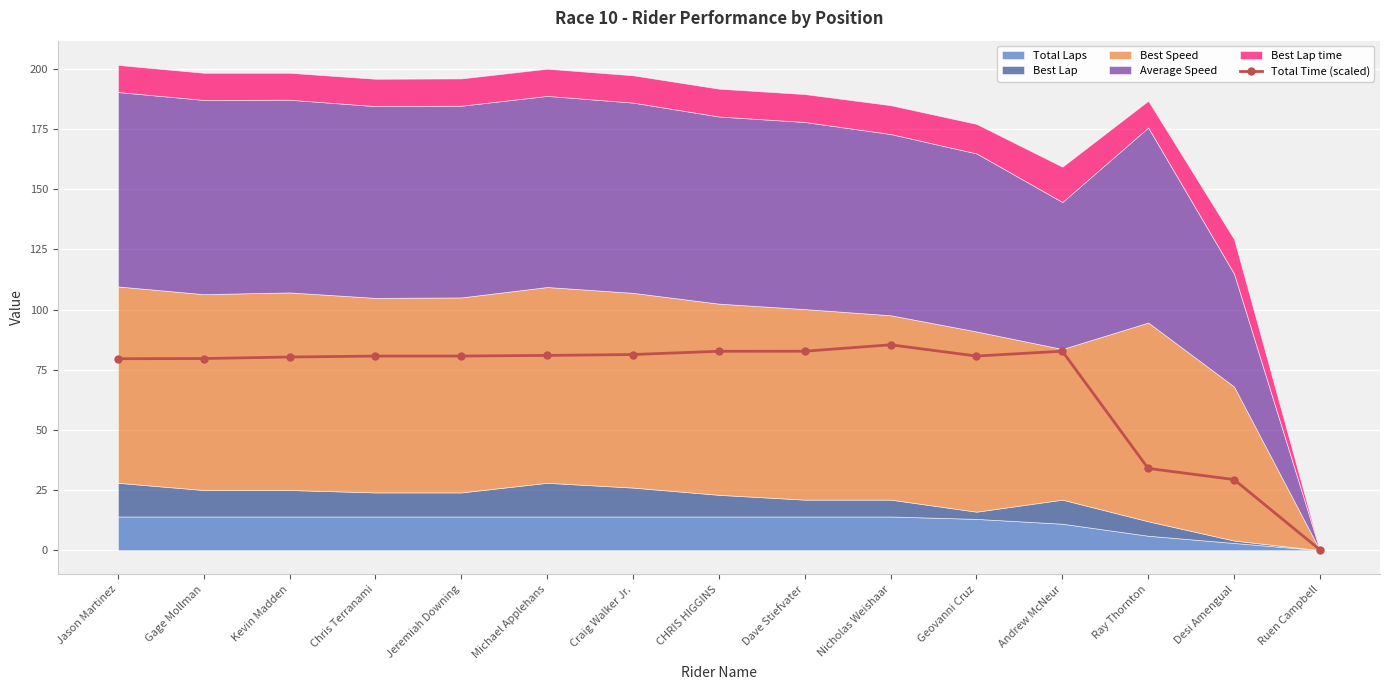

The chart shows a value of 50.7 at Jeremiah Downing. True or false?

False